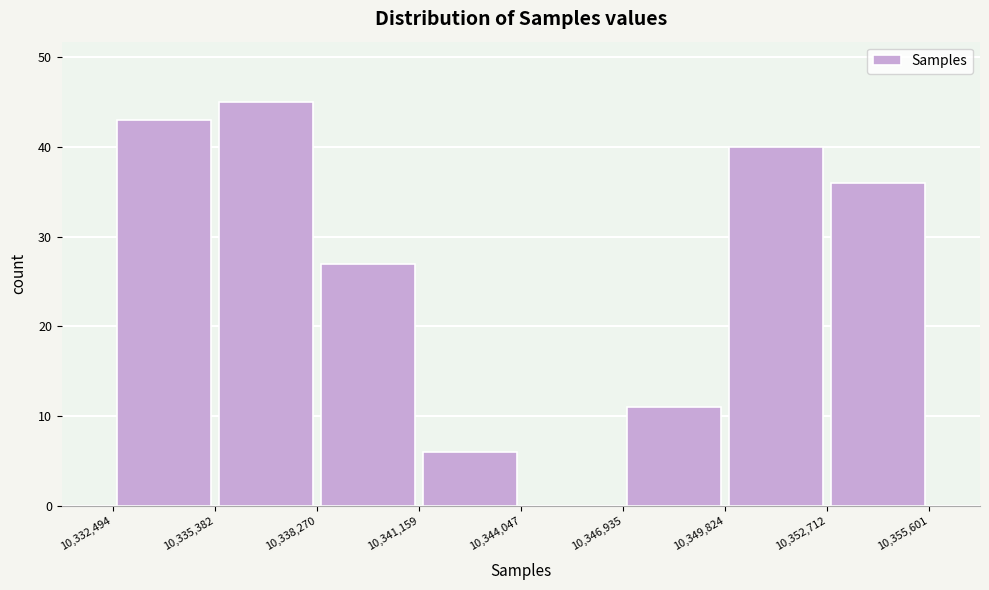

What is the height of the bar covering 10,352,712 to 10,355,601 on the x-axis? The values are not printed on the chart, so give them approximately, as read against the axis.

36